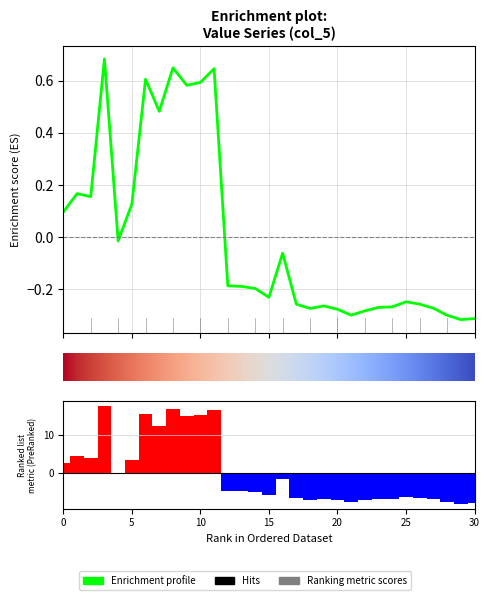

Is it true that the value at 17070602 is -0.3?

True